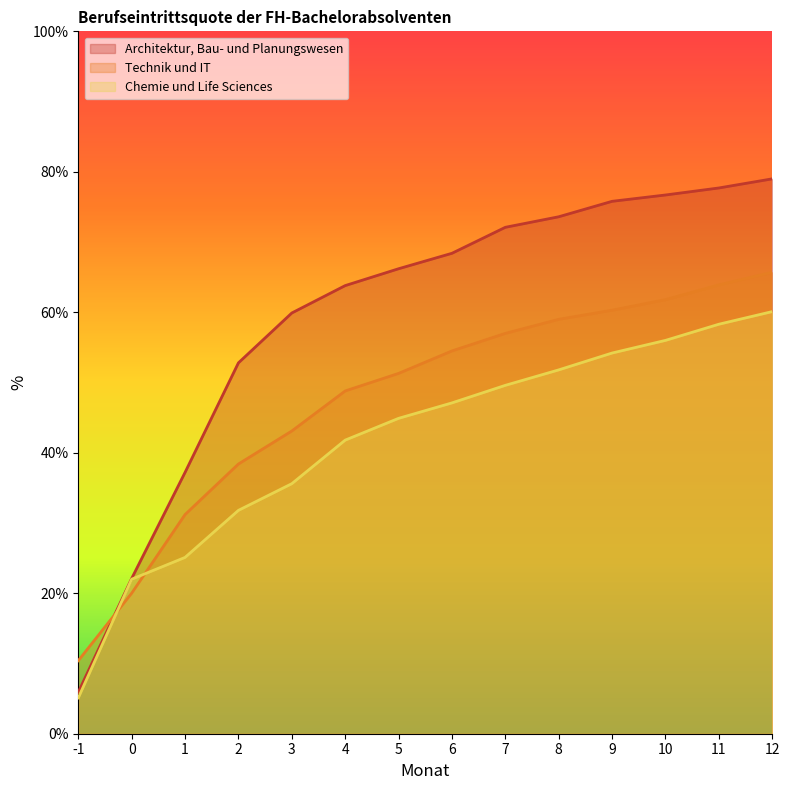

True or false: Technik und IT has more than 1 points higher than both neighbors.

False